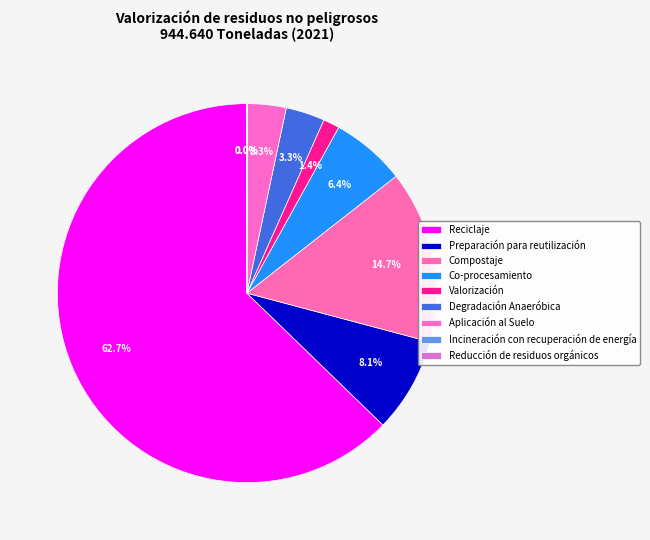

What is the change in value from Reciclaje to Reducción de residuos orgánicos?

-592713.1